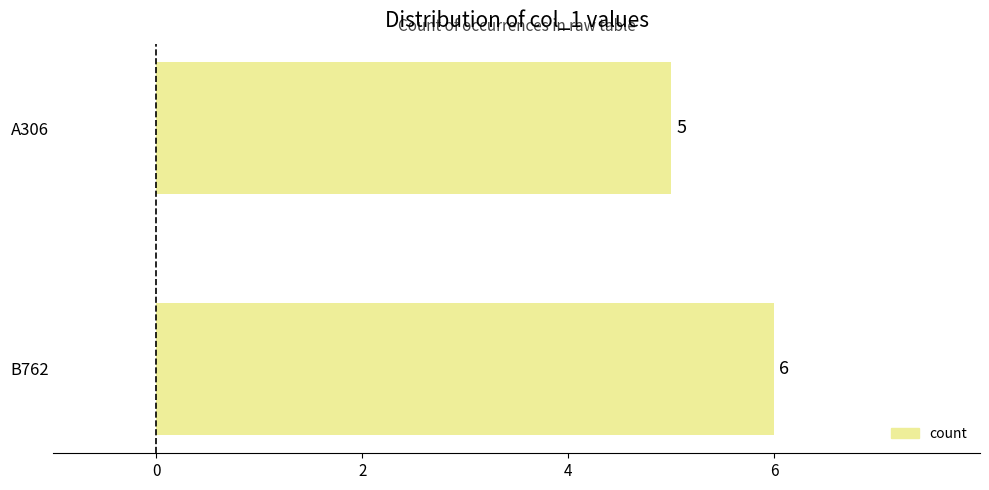

True or false: the data shows 5 at A306.

True